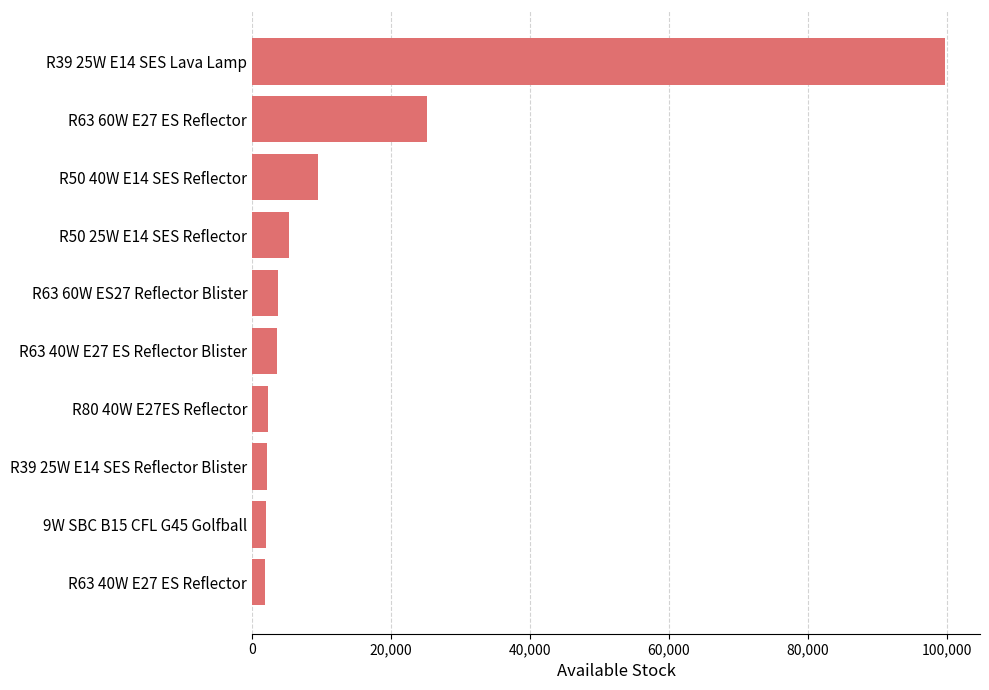

Is it true that the value at R39 25W E14 SES Lava Lamp is 99790?

True